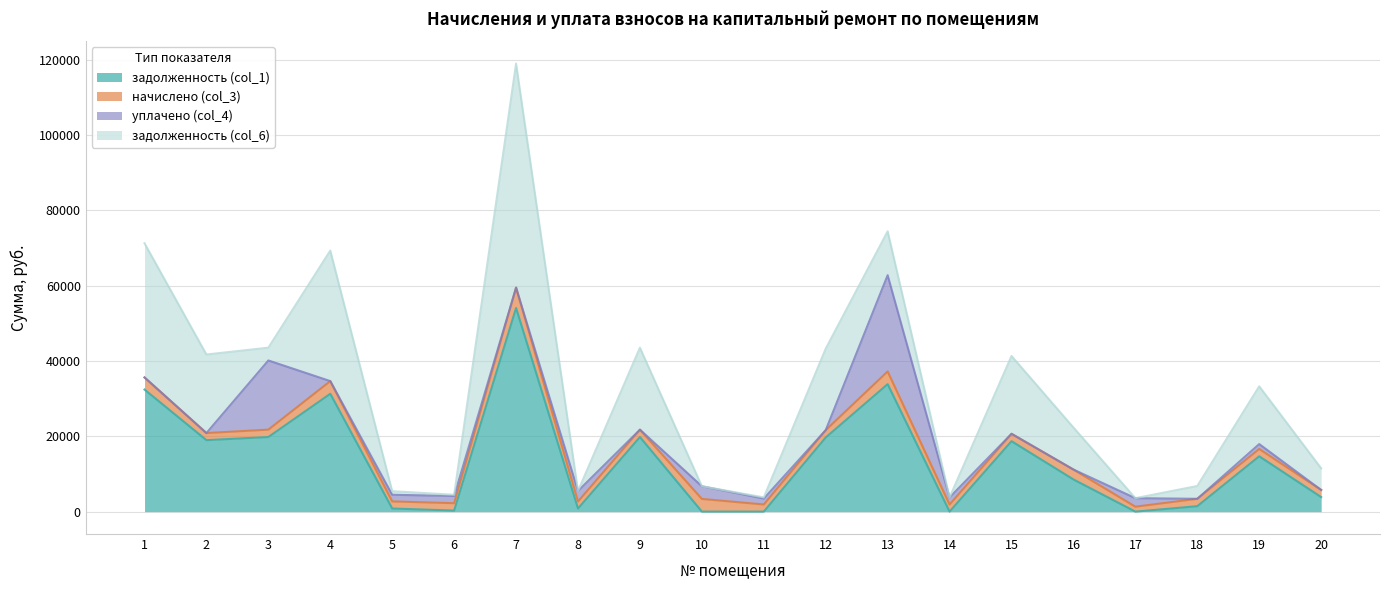

True or false: задолженность (col_6) has more than 0 points higher than both neighbors.

True